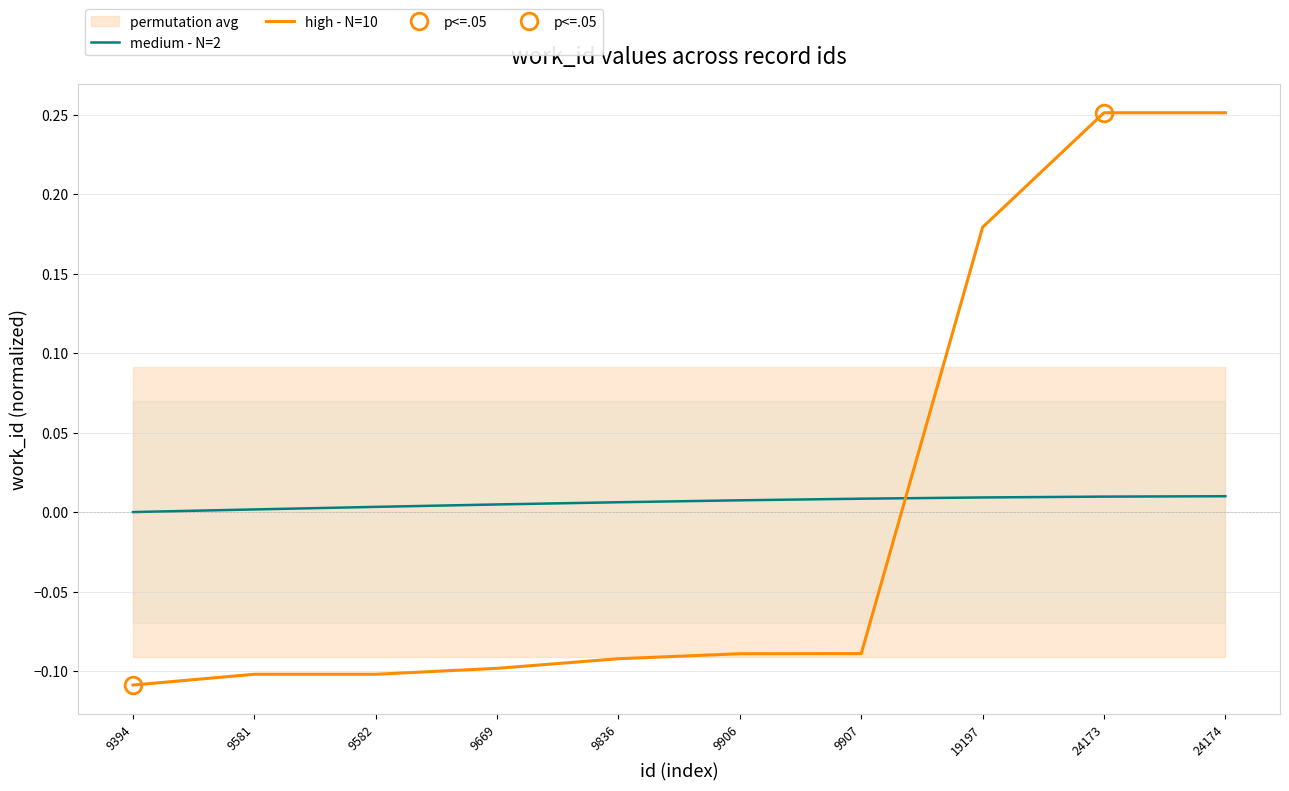

What is the difference between the maximum and second lowest values in the high - N=10 series?

0.4